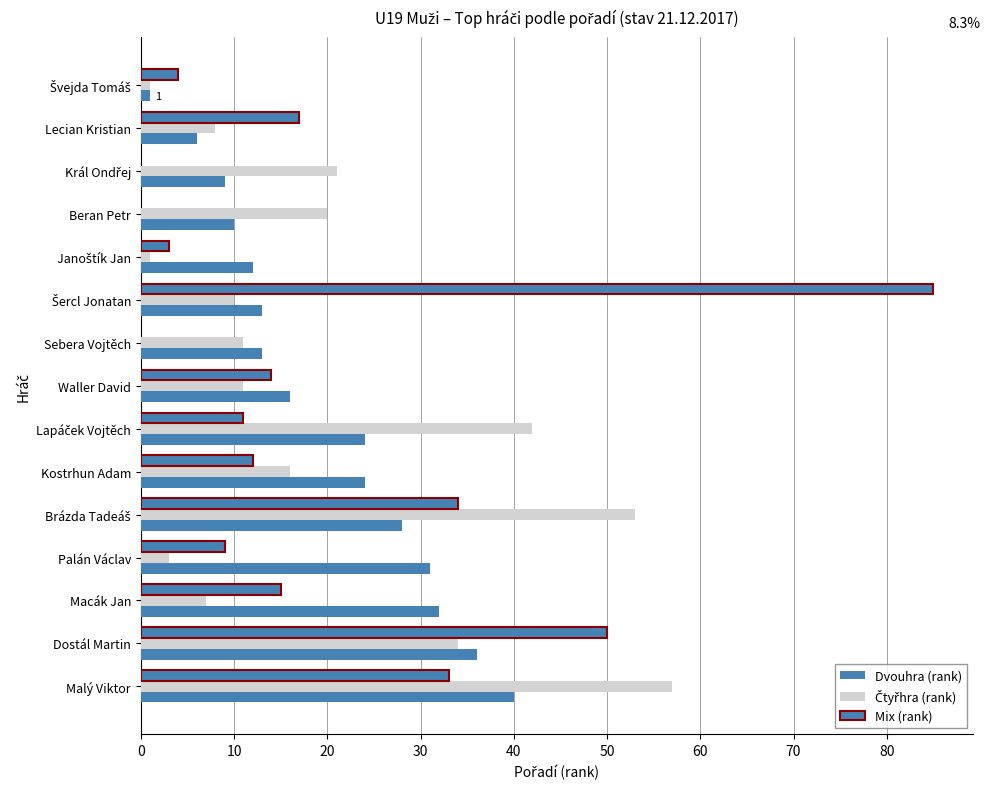

What is the difference between the highest and lowest values at Palán Václav?

28.0